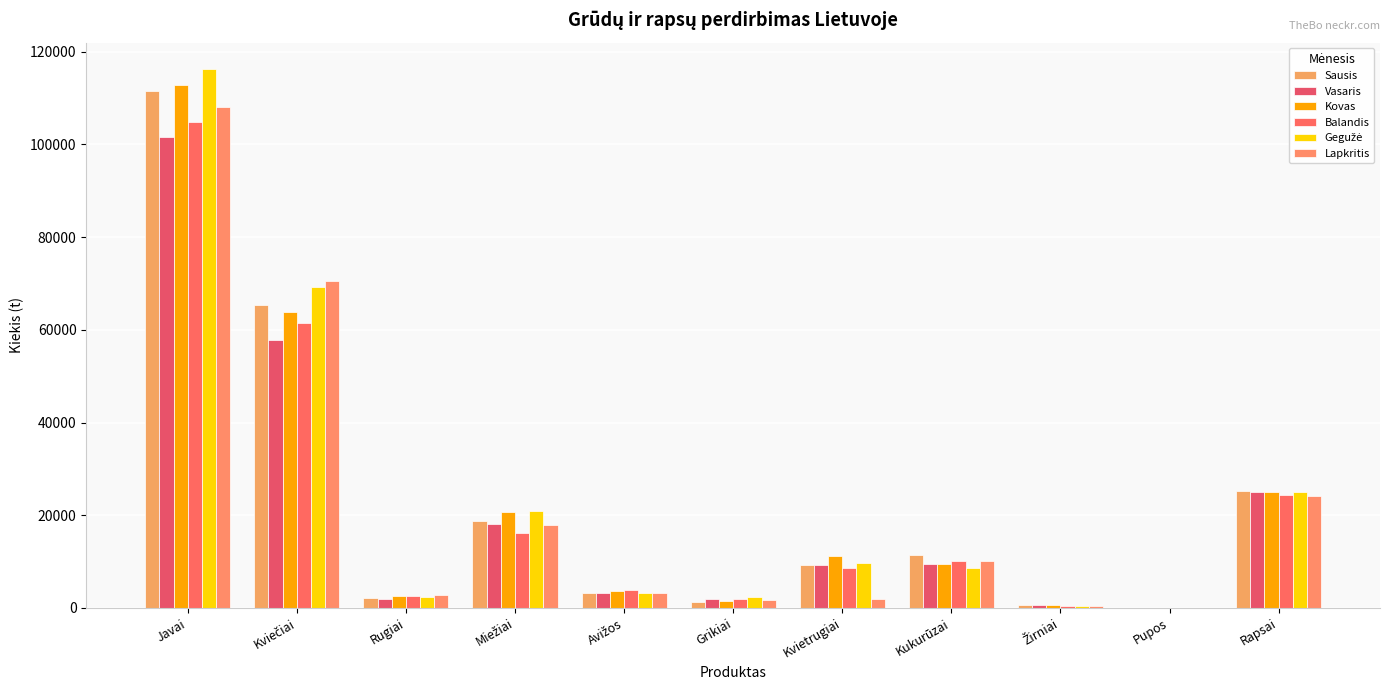

The value of Gegužė at Javai is 116172.5. True or false?

True